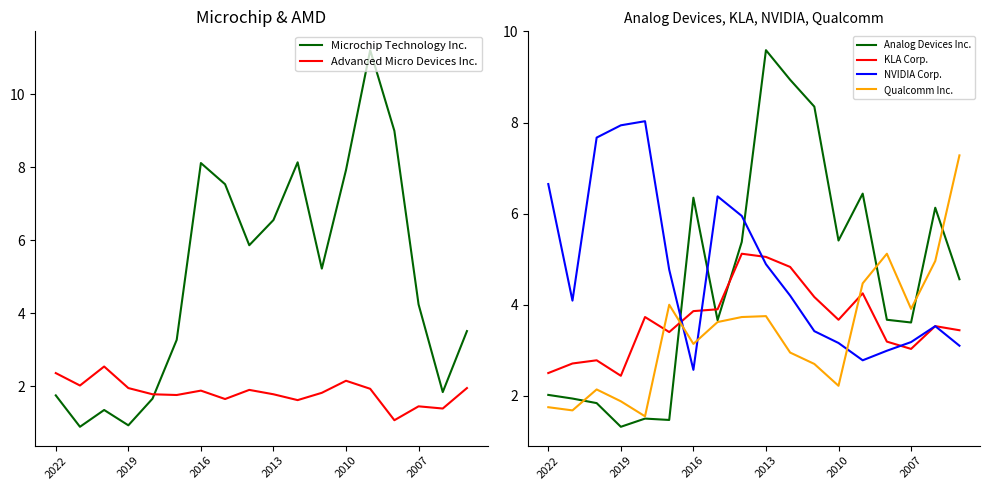

Does the chart display data point markers on the line(s)?

No